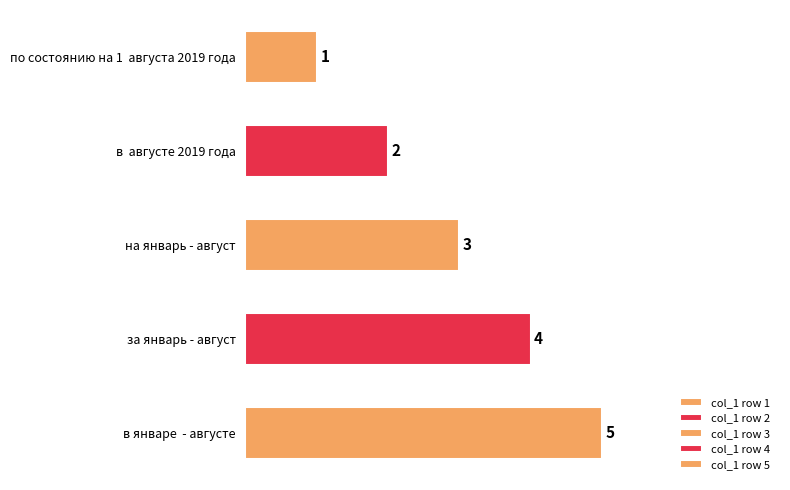

Approximately how many times larger is the value at по состоянию на 1  августа 2019 года compared to в январе  - августe?

0.2